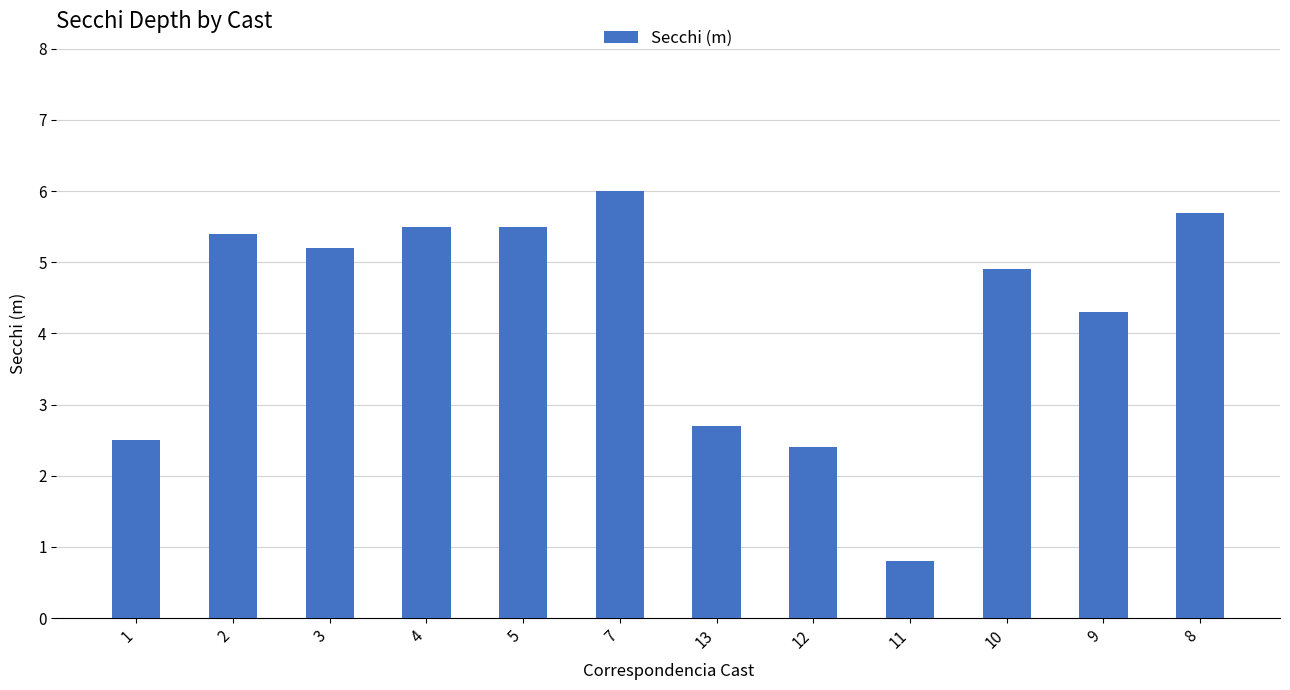

True or false: the data shows 8.3 at 2.

False